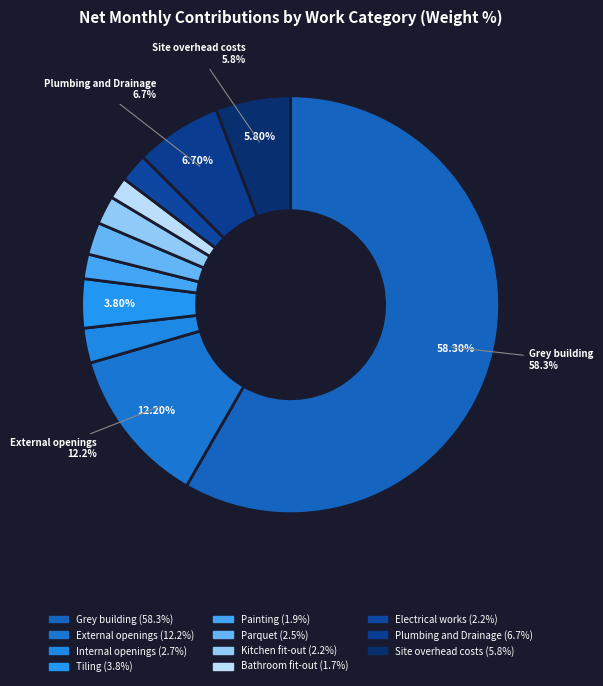

What is the ratio of the value at Internal openings to the value at Kitchen fit-out?

1.2